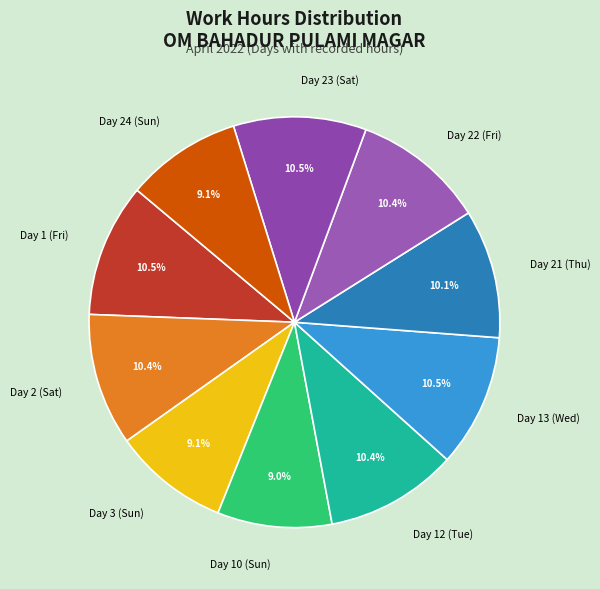

True or false: Day 3 (Sun) accounts for 2% of the total.

False